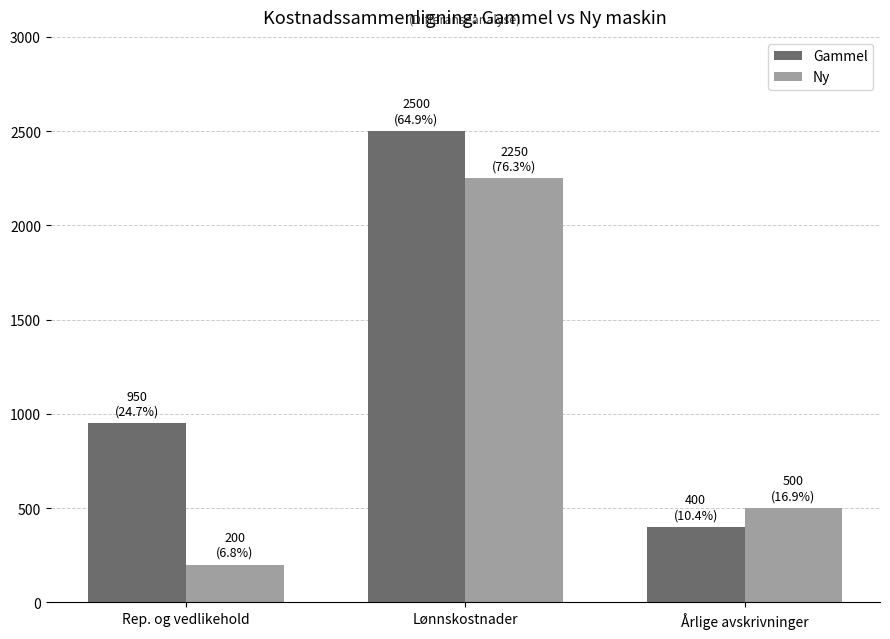

Rank the series by their average value, from lowest to highest.

Ny, Gammel